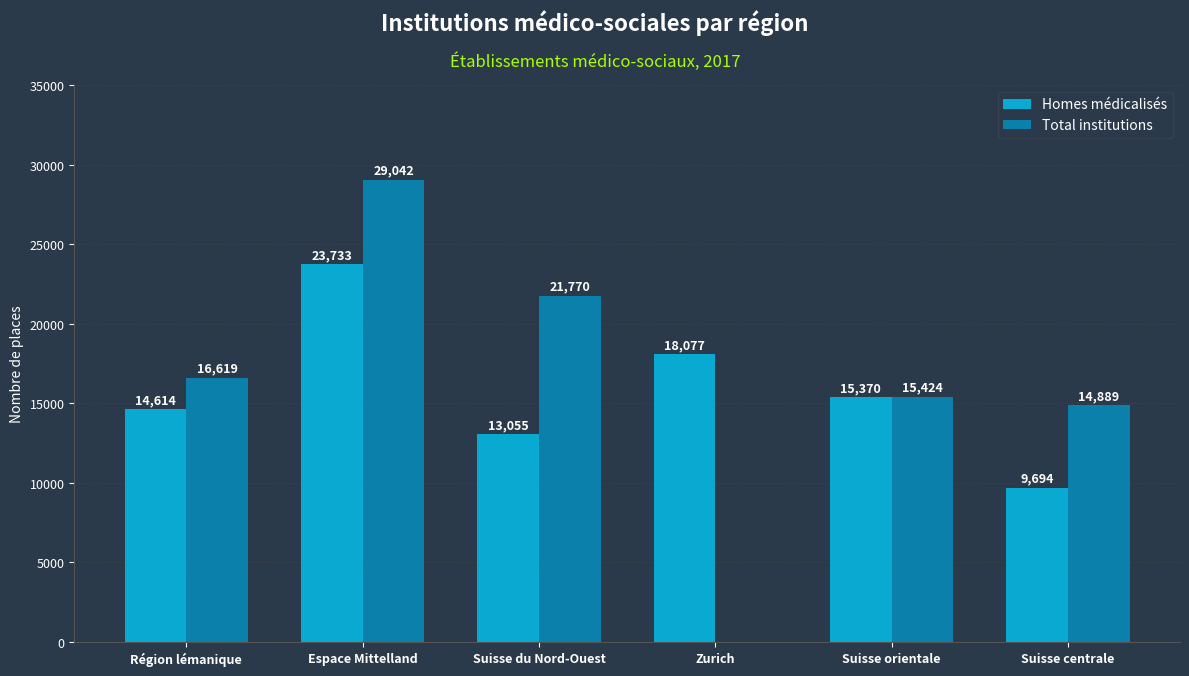

Which category has the highest value in the Homes médicalisés series?

Espace Mittelland